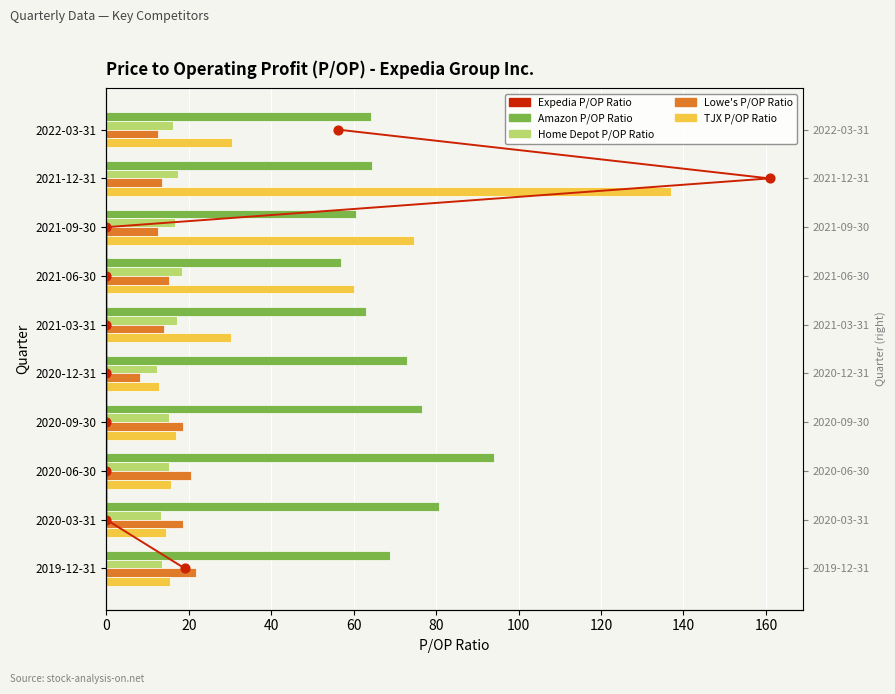

Which series has the largest total across all categories?

Amazon P/OP Ratio